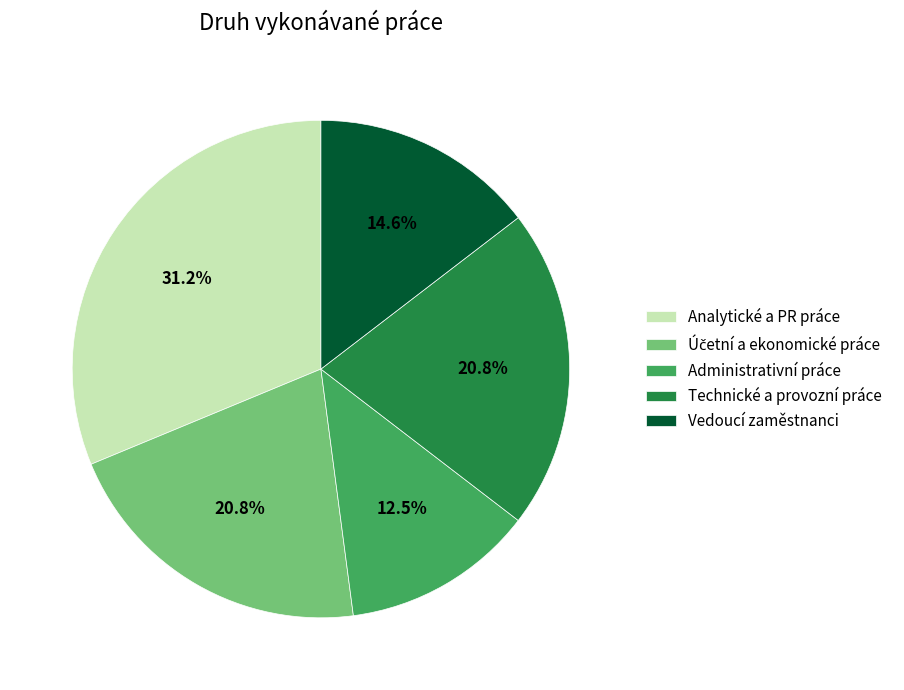

Is there any slice that represents more than half of the pie?

No